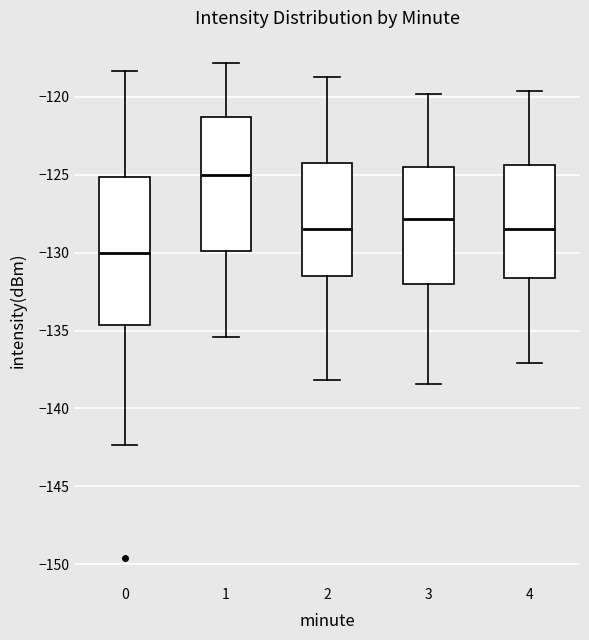

Which box is the tallest, from its lower edge to its upper edge?

0